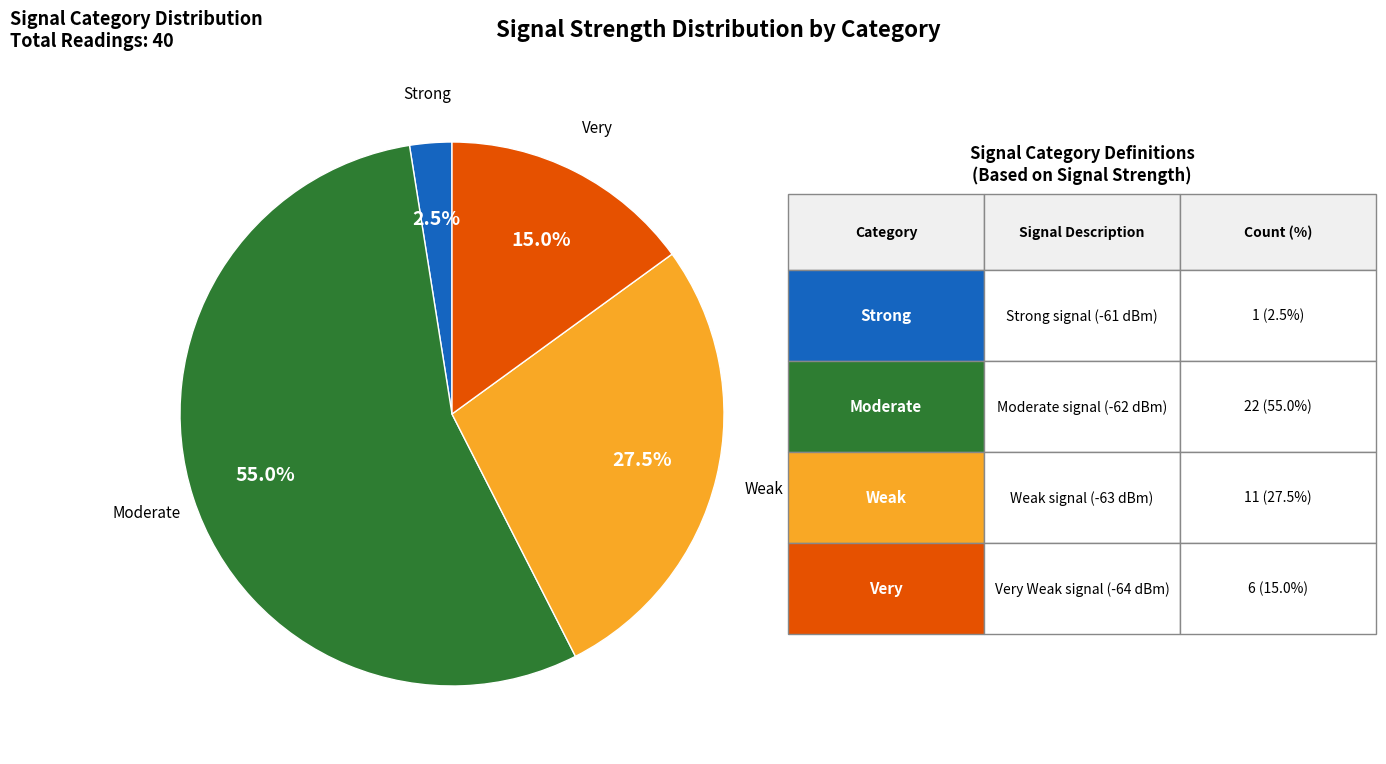

Does any single category account for the majority?

Yes